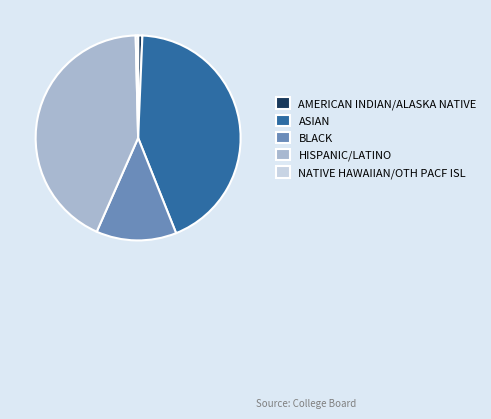

Is it true that BLACK is 13% of the pie?

True